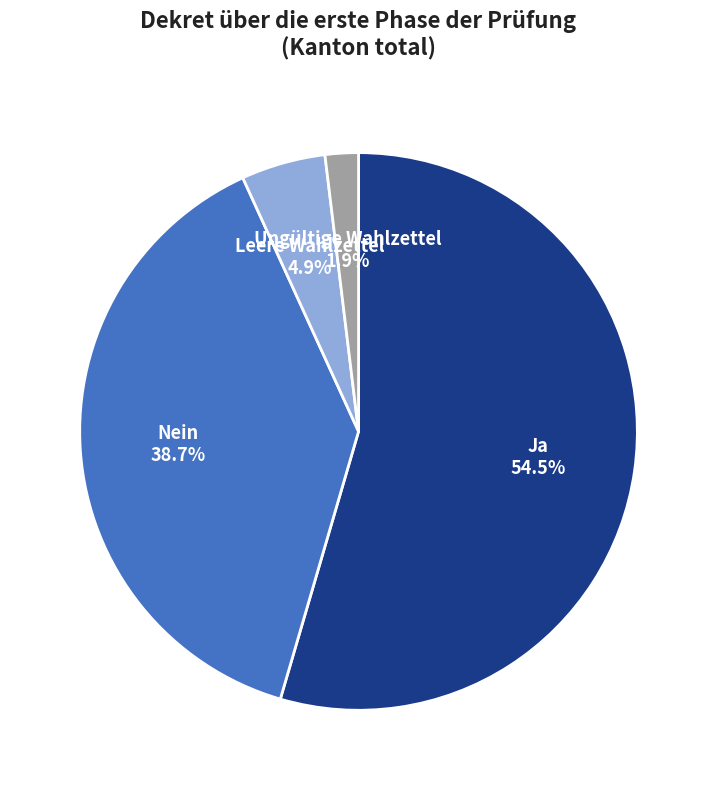

Is there any slice that represents more than half of the pie?

Yes